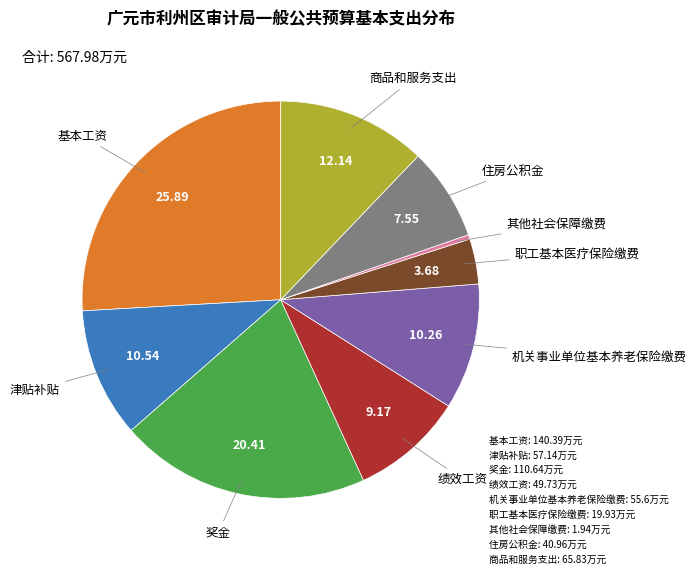

Which has a higher value, 绩效工资: 49.73万元 or 基本工资: 140.39万元?

基本工资: 140.39万元